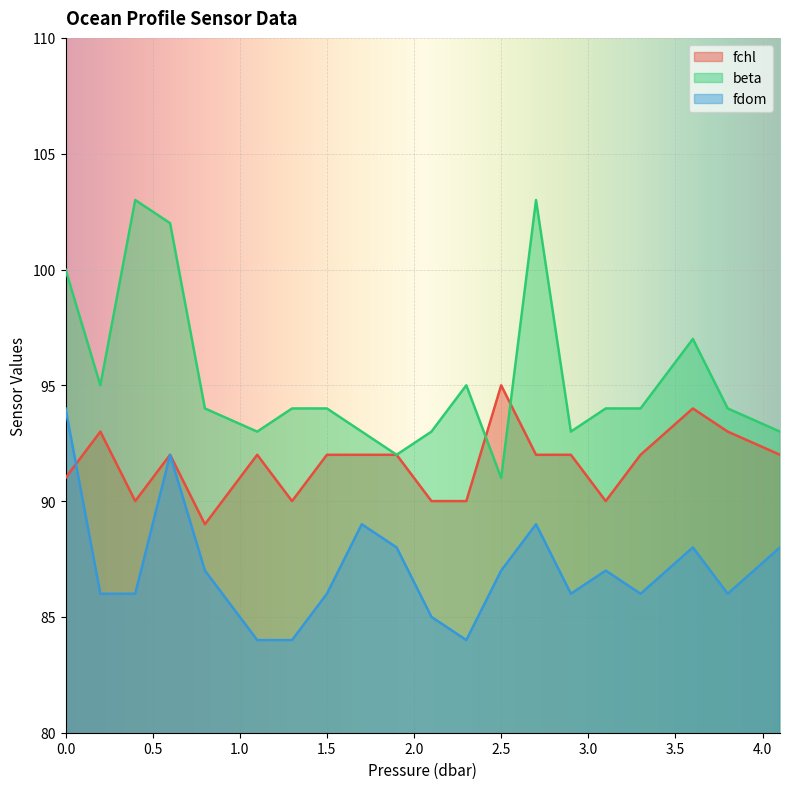

Which category has the highest value across all series?

0.4